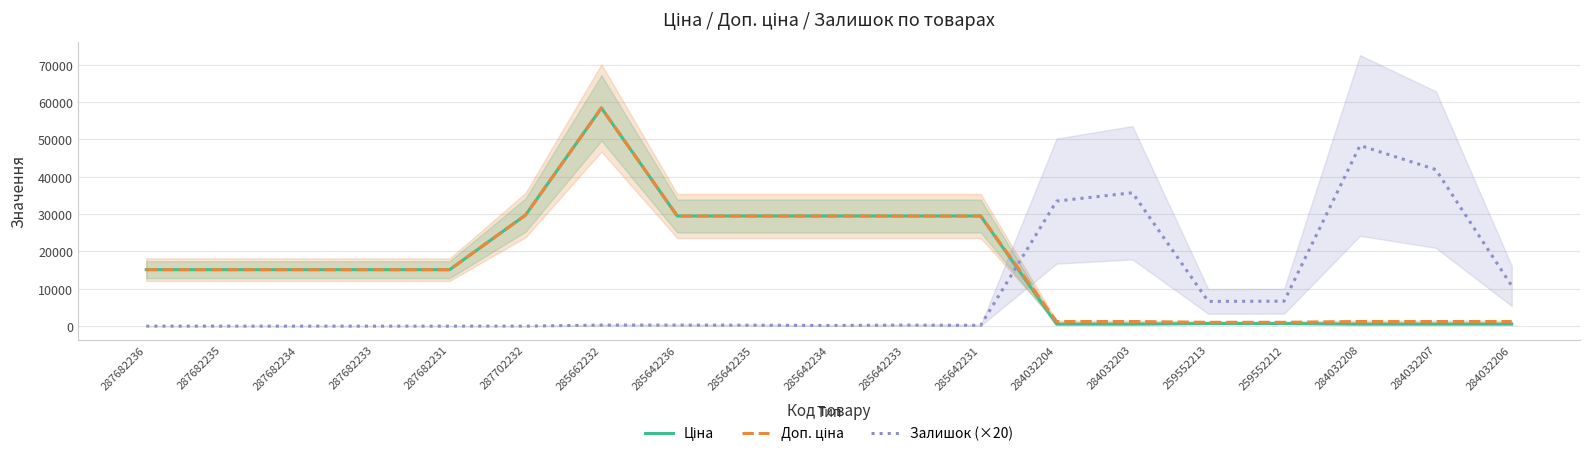

At 287682233, list the series in order from smallest to largest.

Залишок (×20), Ціна, Доп. ціна